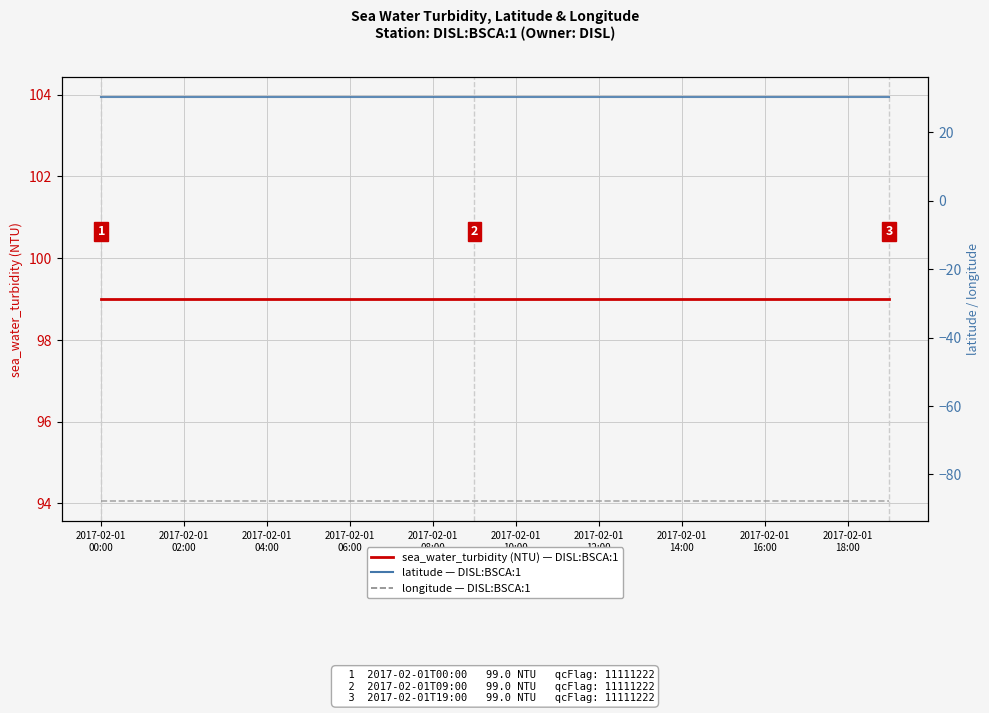

What is the spread (max minus min) of values at 2017-02-01 12:00?

186.8